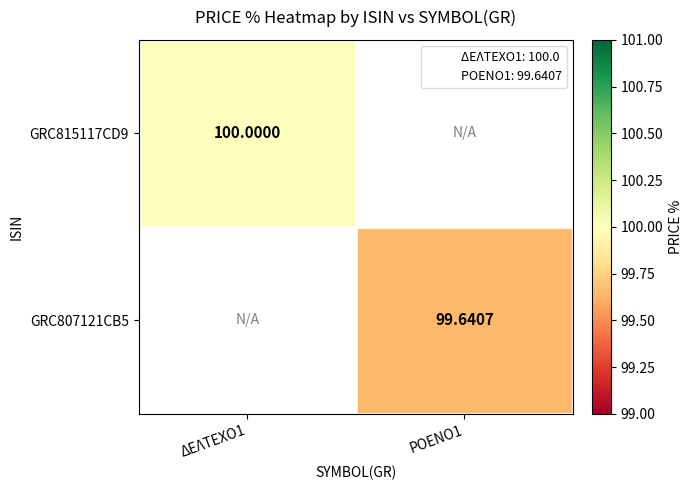

How many values in GRC807121CB5 are above zero?

1